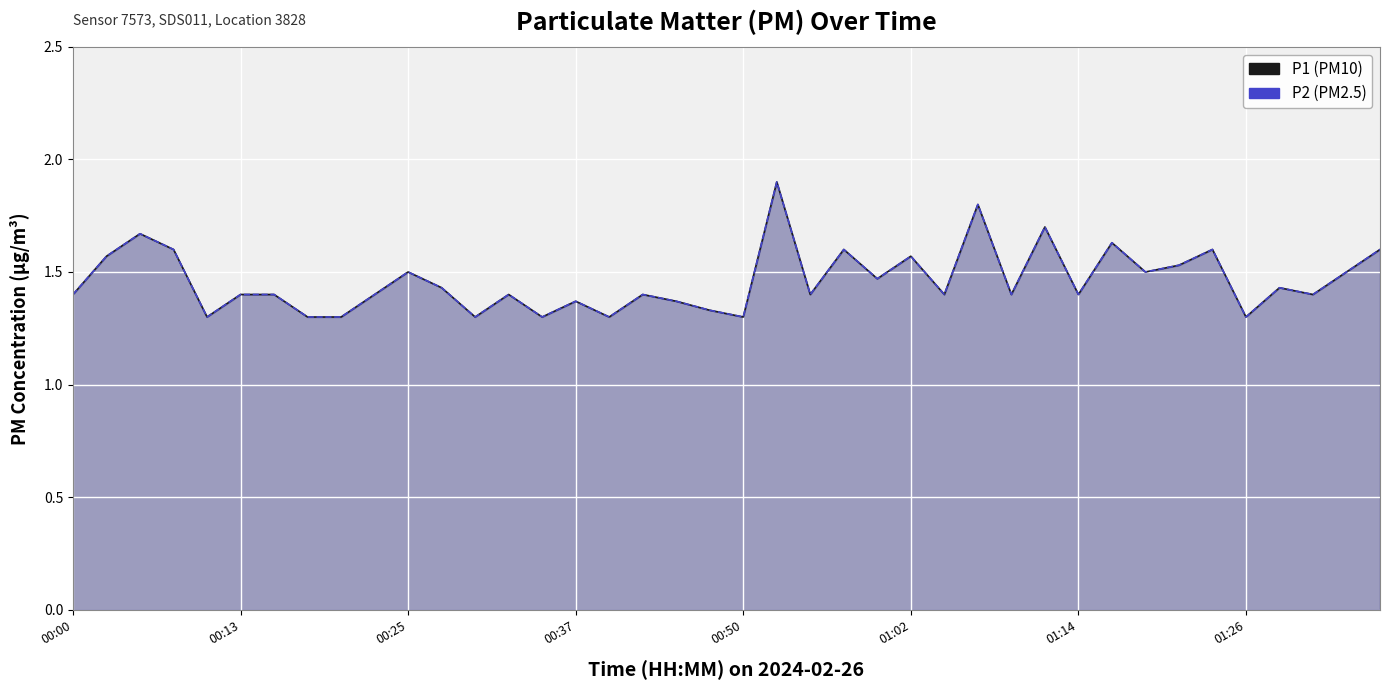

Rank the series at 00:25 from highest to lowest value.

P1, P2